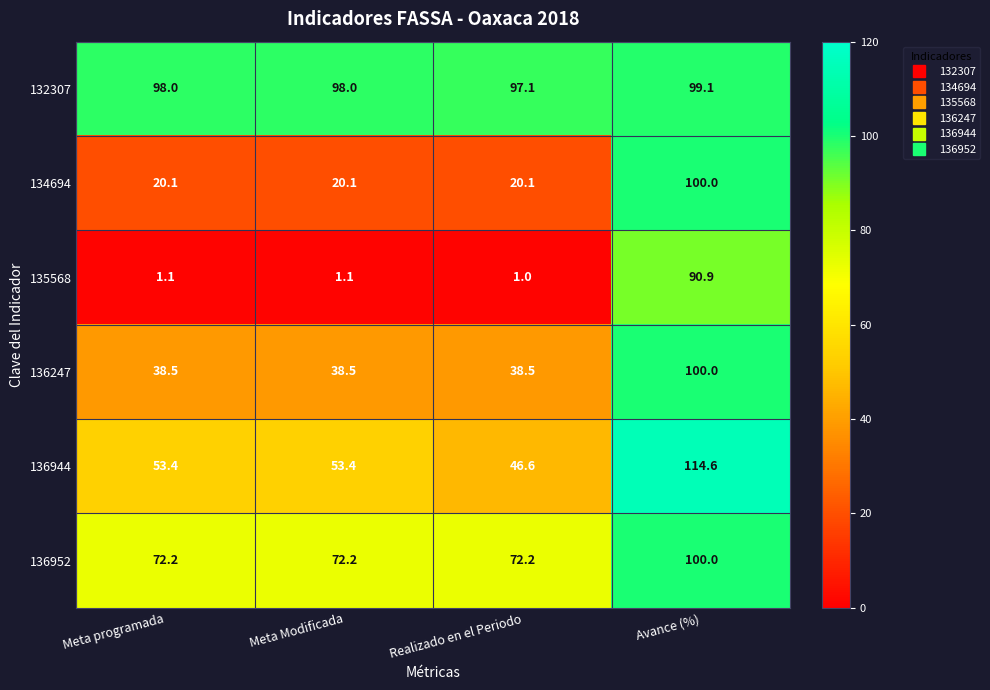

Is it true that 136944 equals 53.4 at Meta Modificada?

True